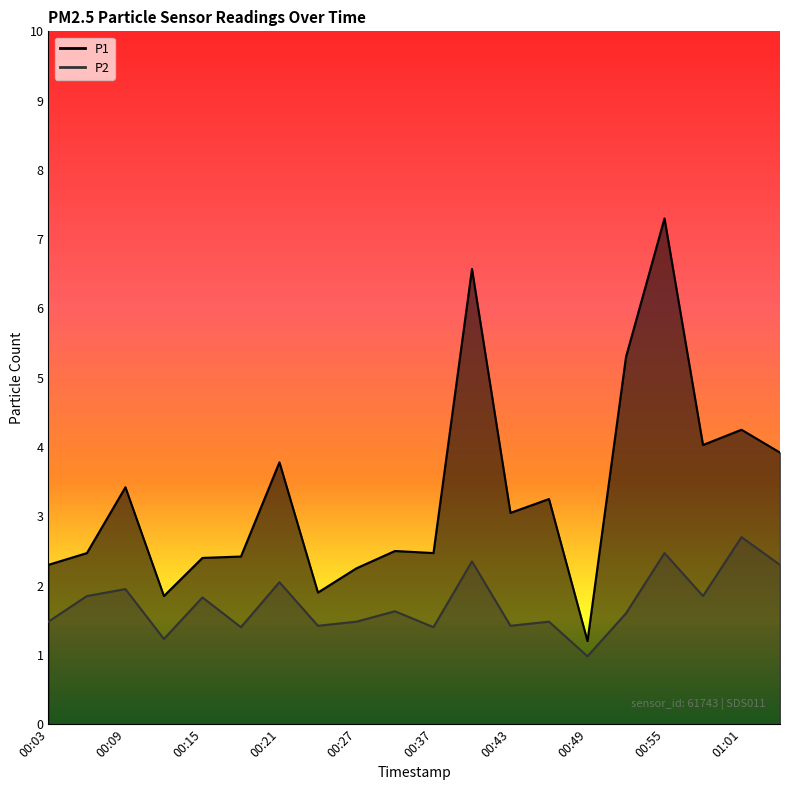

The value of P1 at 00:33 is 0.5. True or false?

False